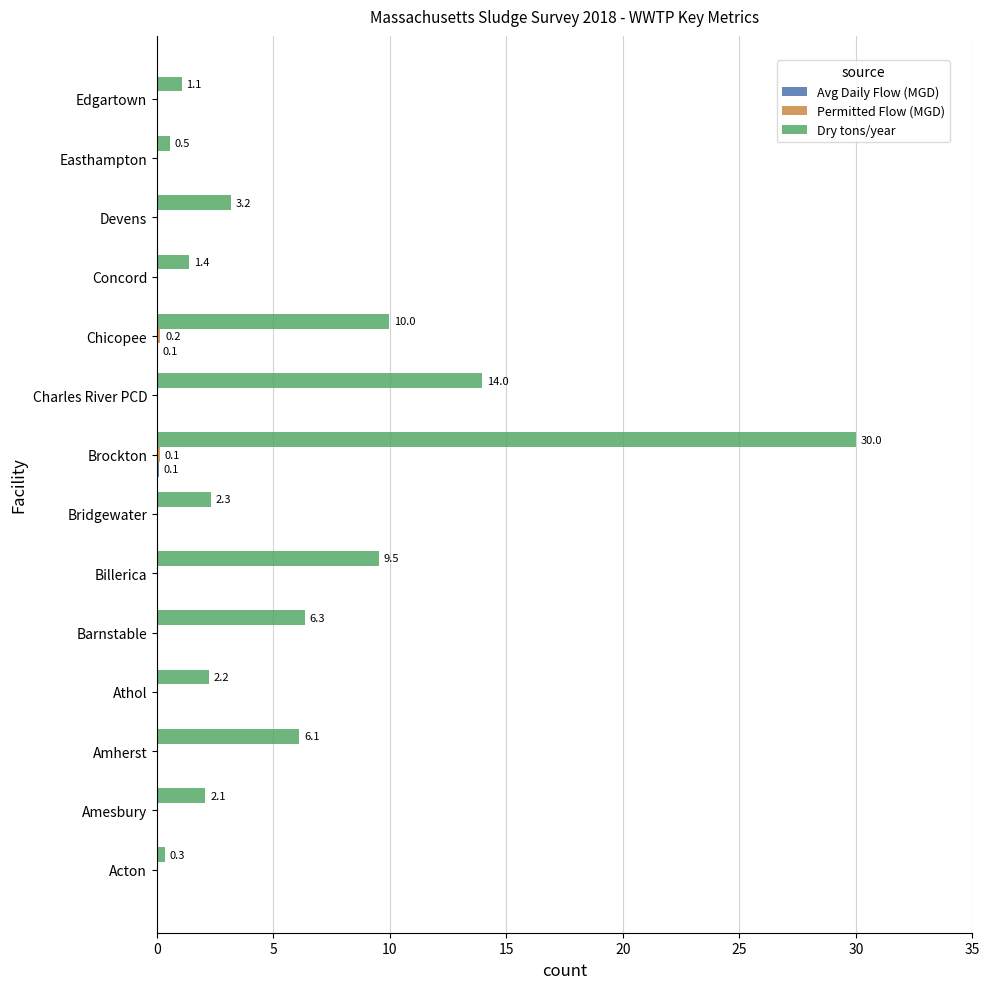

What is the maximum value shown in the chart?

30.0